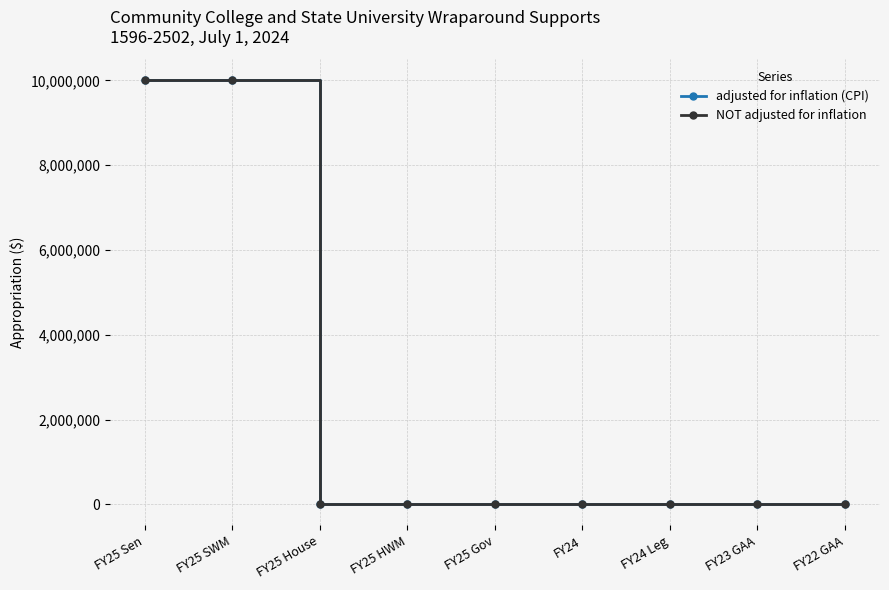

True or false: NOT adjusted for inflation has a value of -5367577 at FY25 House.

False